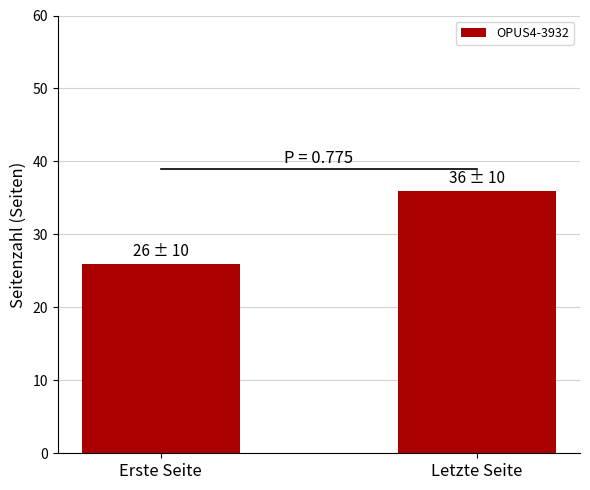

What value does the data have at Erste Seite?

26